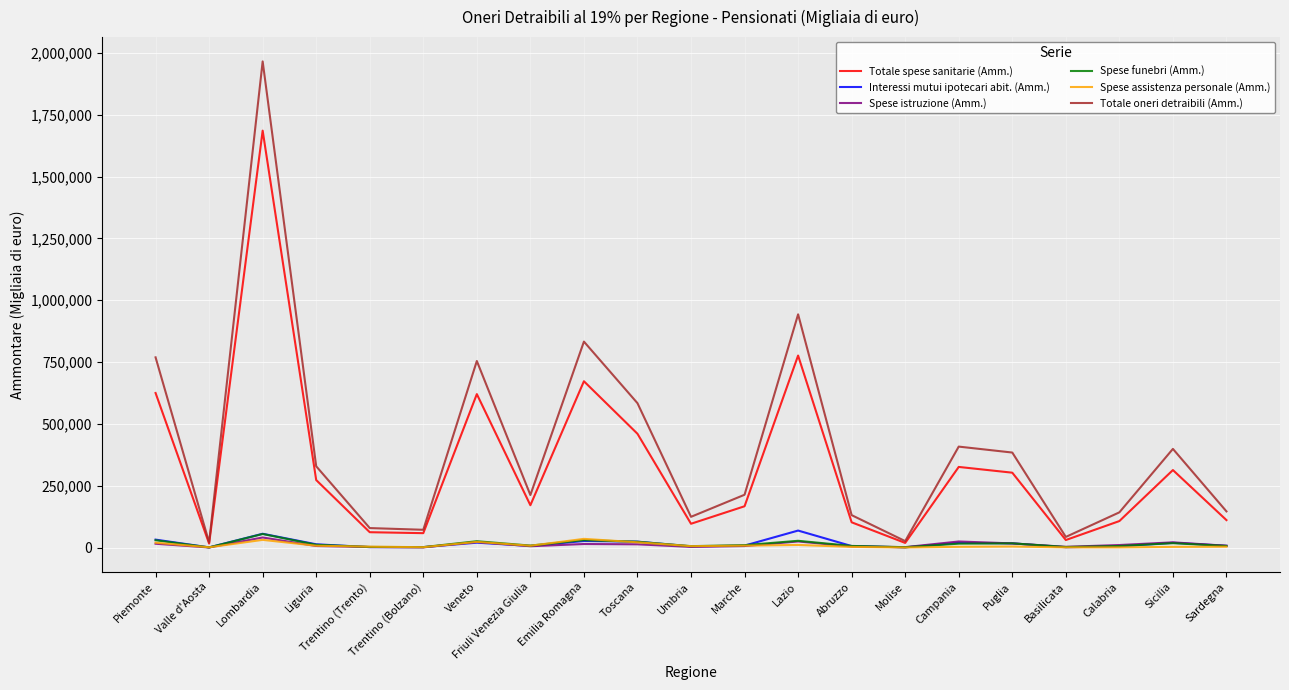

Which series changed the most between Lombardia and Sicilia?

Totale oneri detraibili (Amm.)